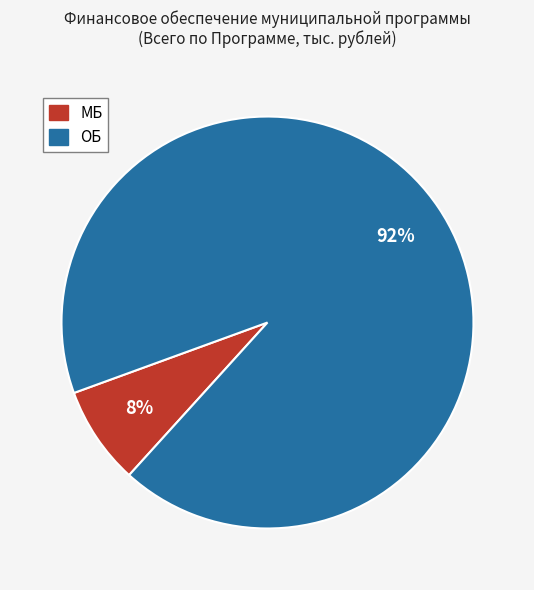

True or false: МБ accounts for 8% of the total.

True